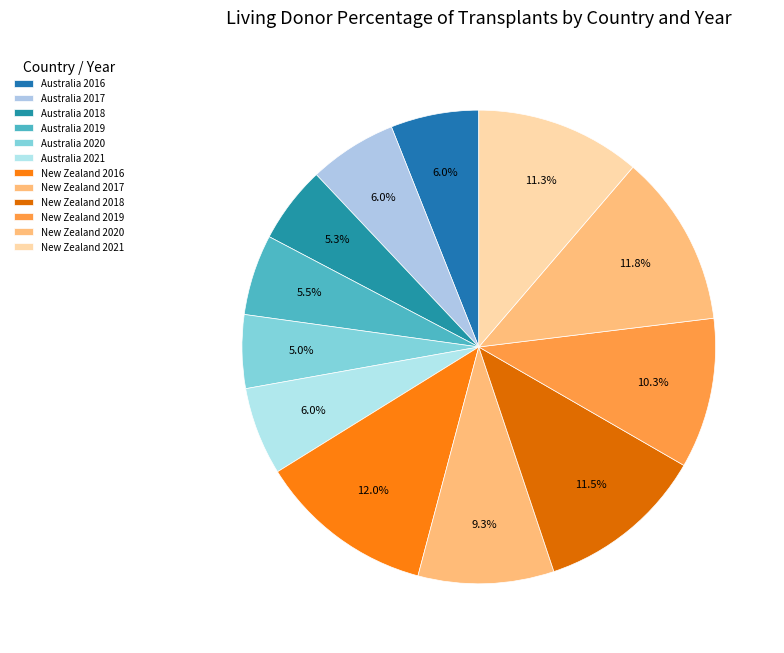

Count the number of slices in the pie.

12